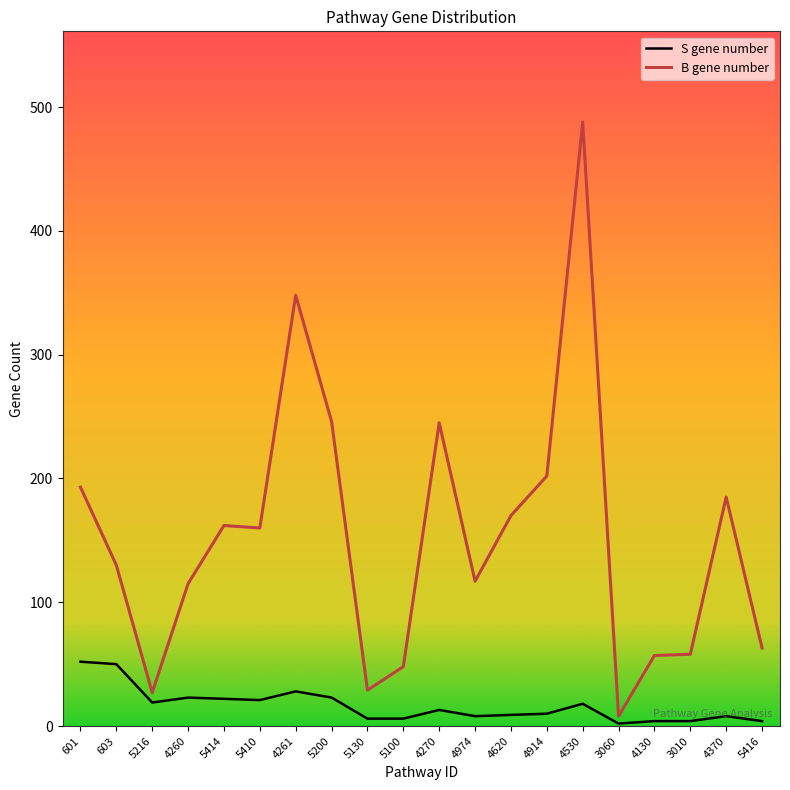

Which has a higher value, 4270 or 5410?

5410